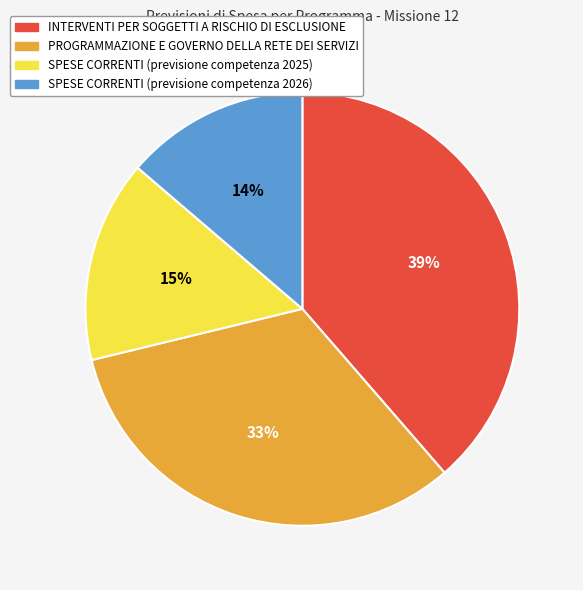

To the nearest percent, what is the average slice percentage?

25%